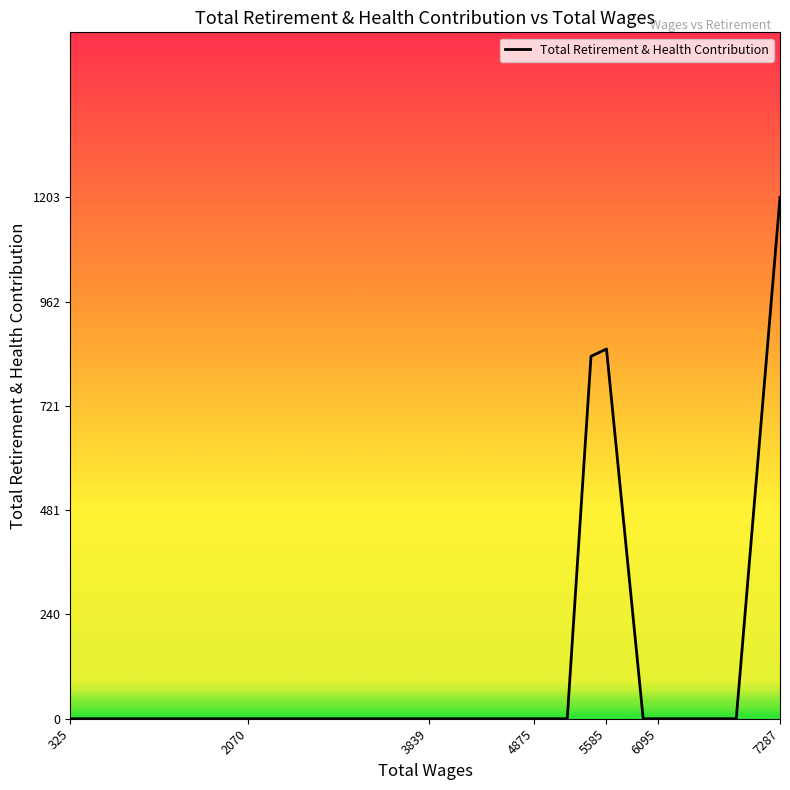

How many interior local peaks (higher than both neighbors) does the data have?

1